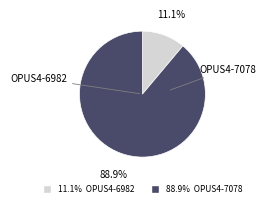

To the nearest percent, what percentage of the pie is OPUS4-6982?

11%